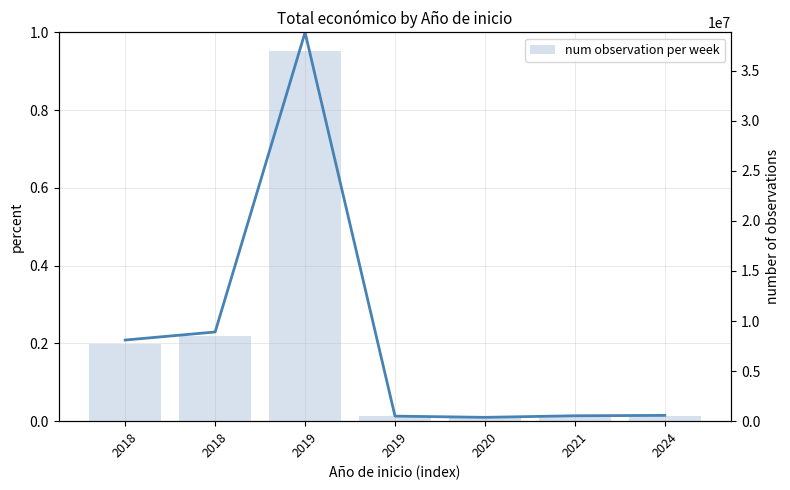

What is the total value across all series at 2018?

7717171.2